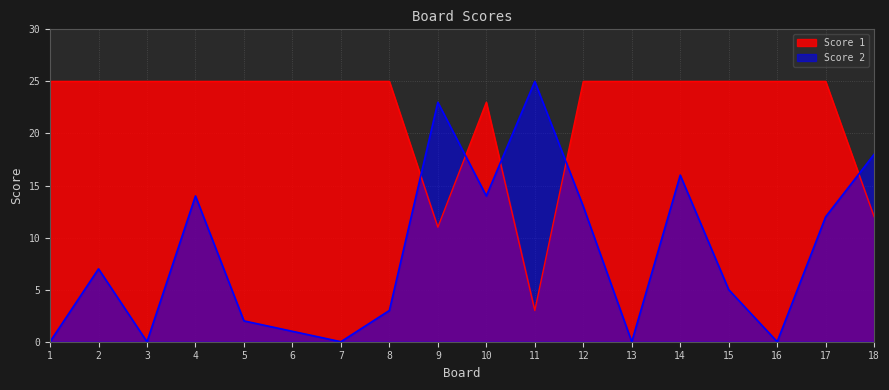

How many lines are shown in the chart?

2